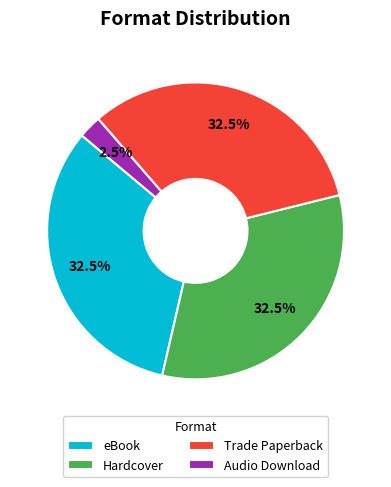

What is the smallest slice in the pie chart?

Audio Download